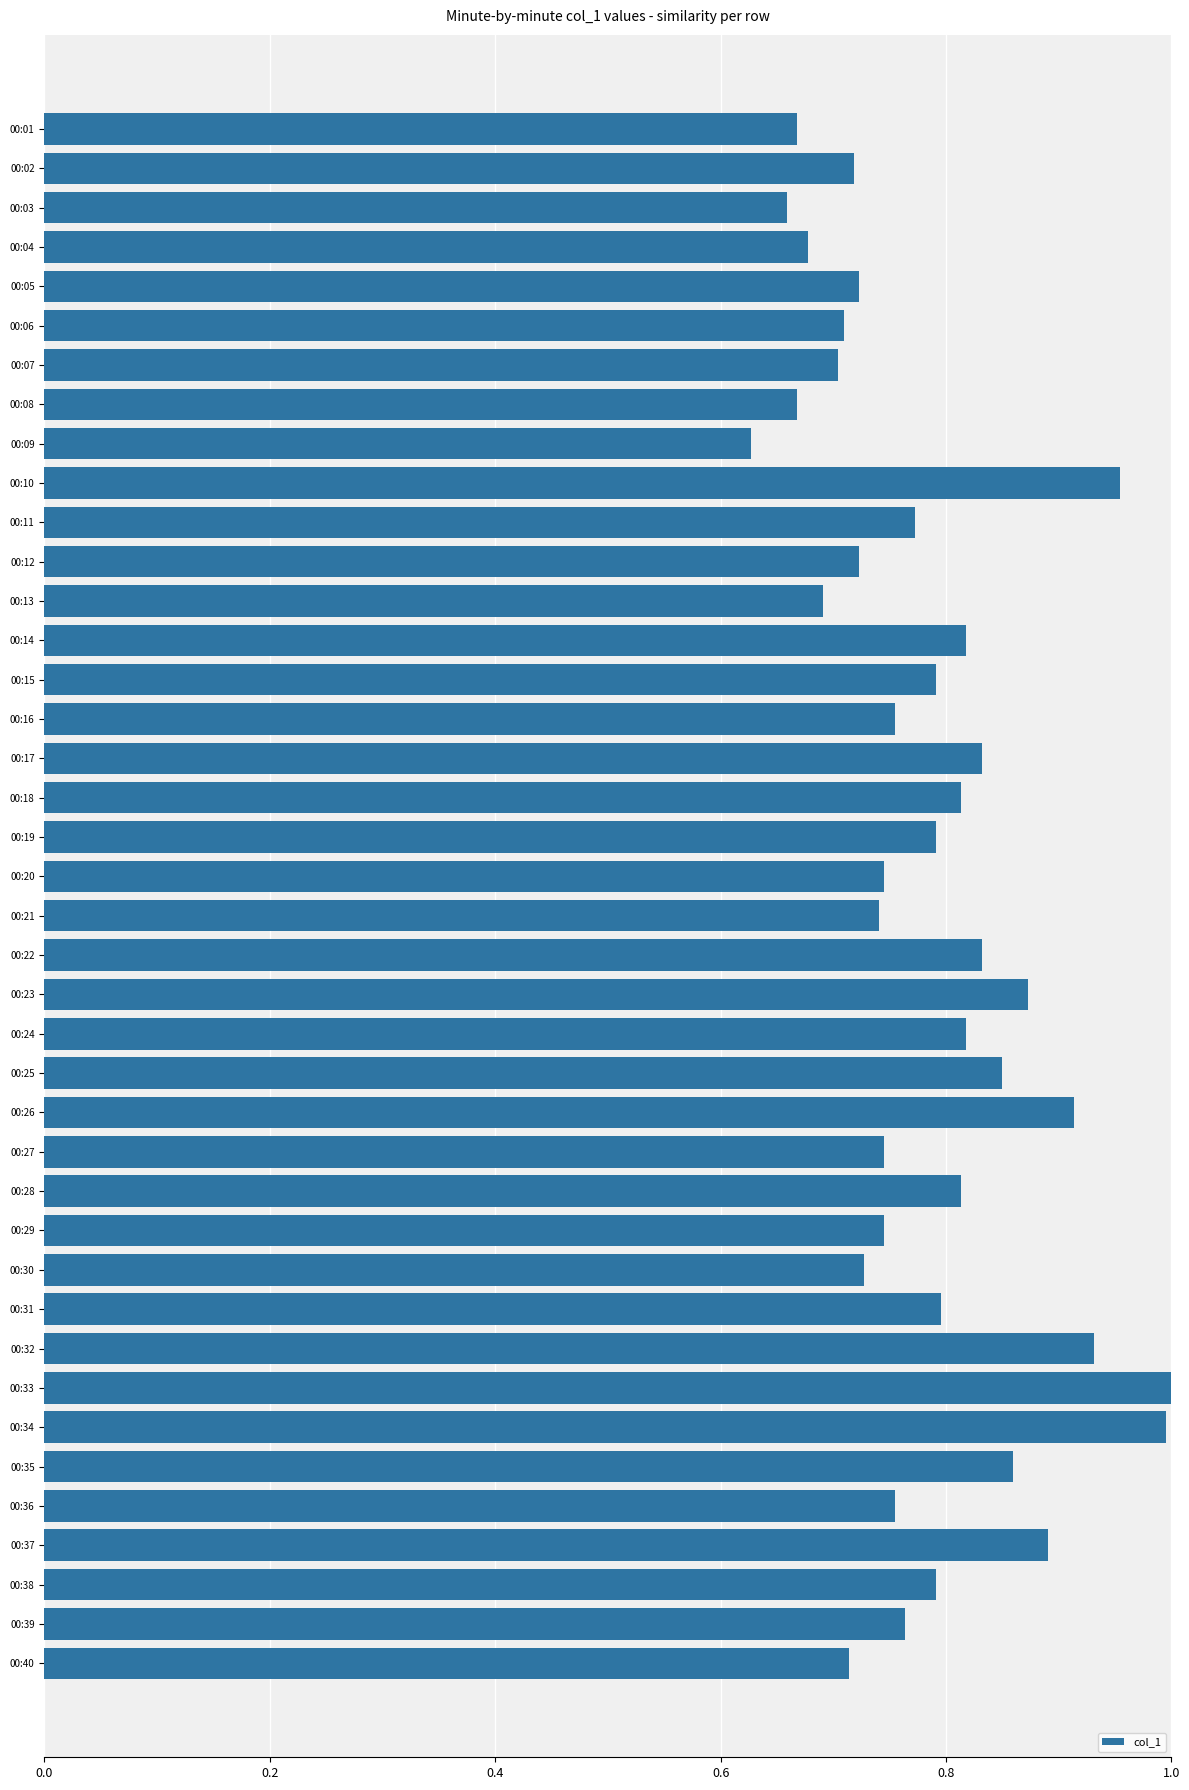

How many series are shown in this chart?

1